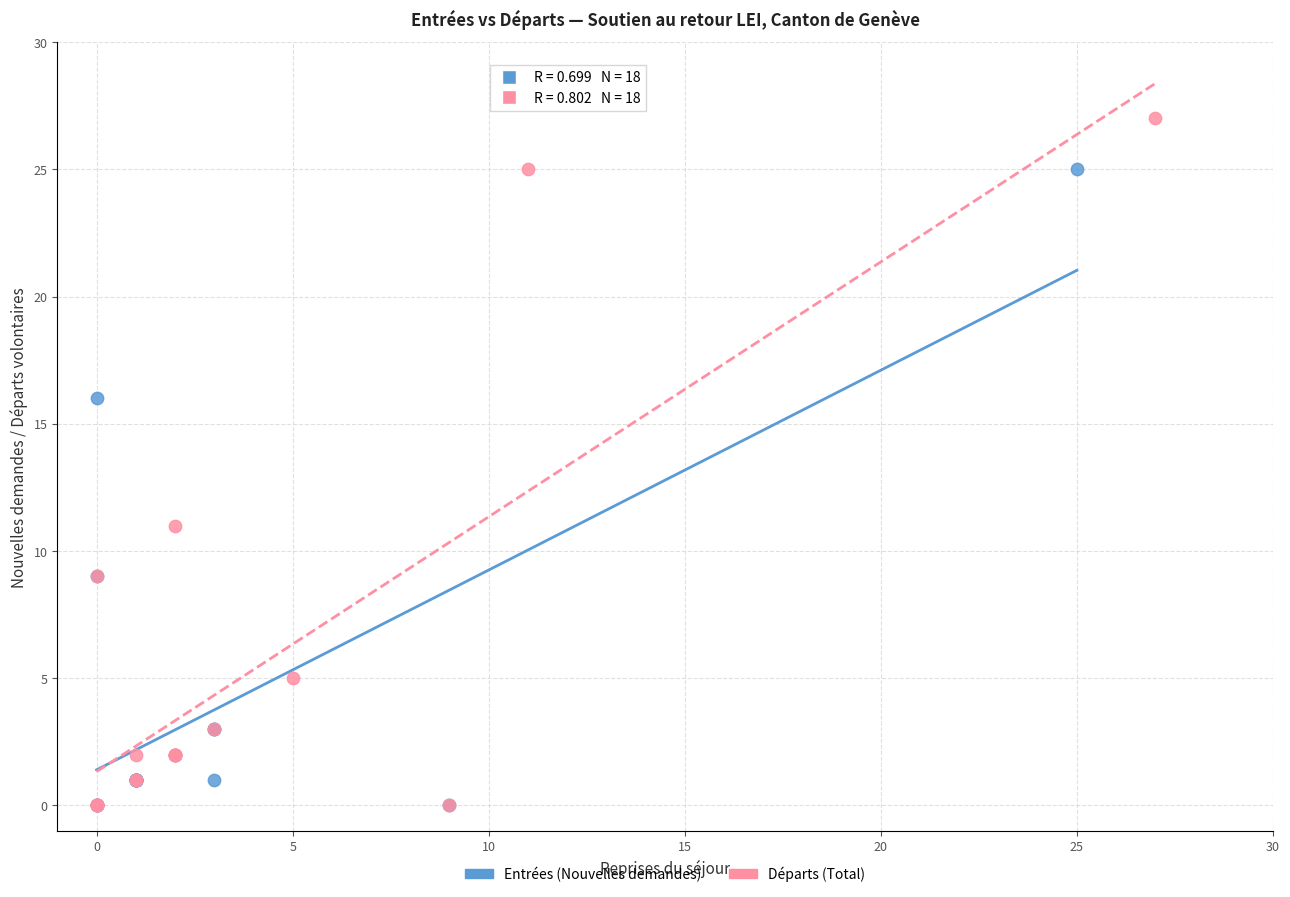

Which series has the largest Y range (max minus min)?

Départs (Total)